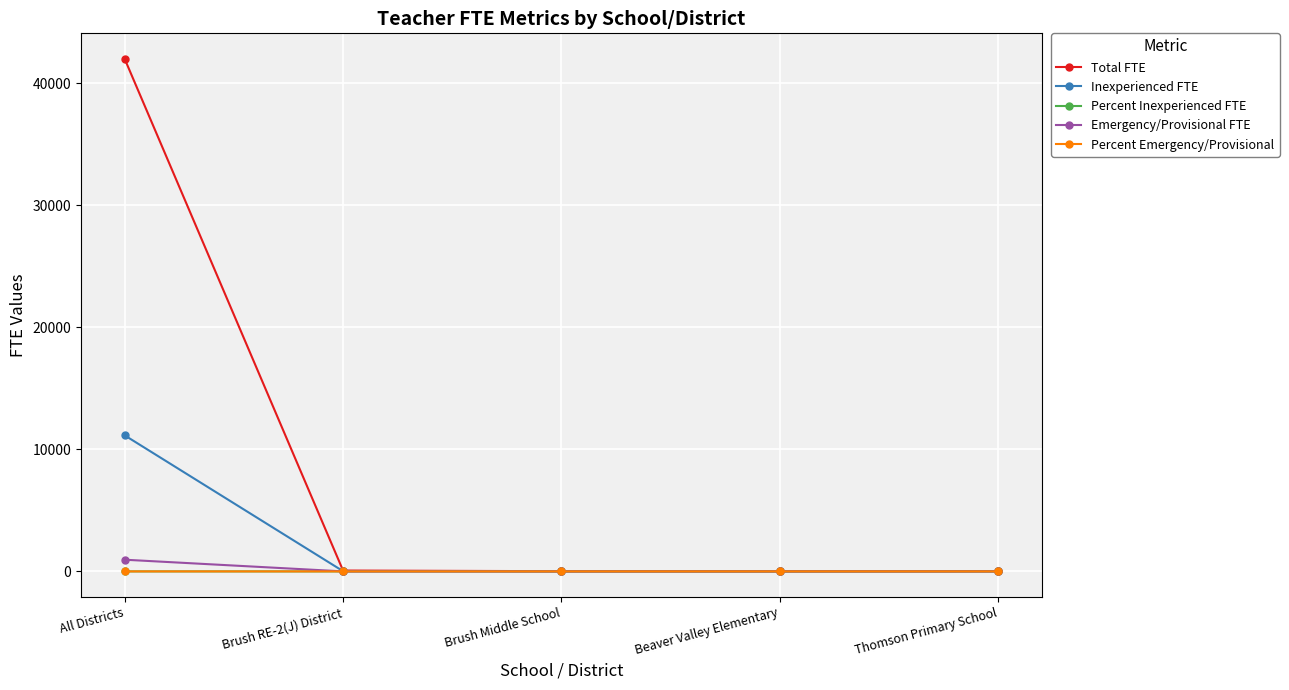

True or false: Inexperienced FTE has a value of 18.3 at Brush RE-2(J) District.

True